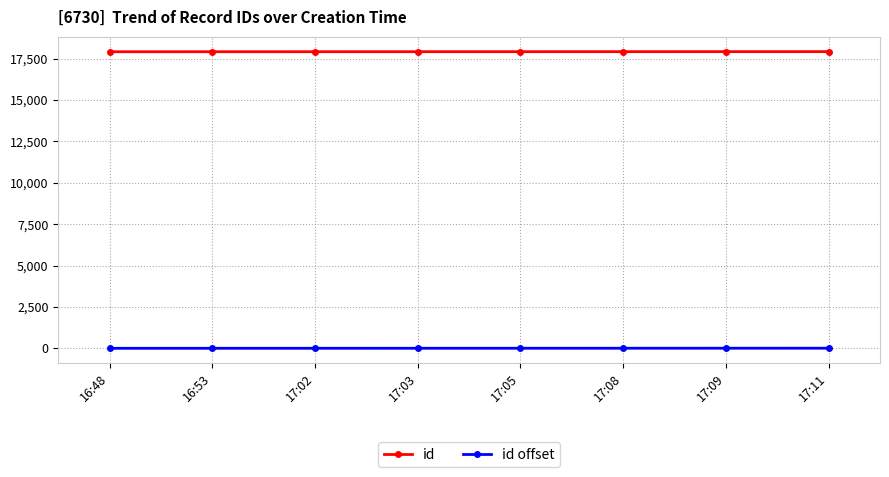

What is the sum of all id values?

143308